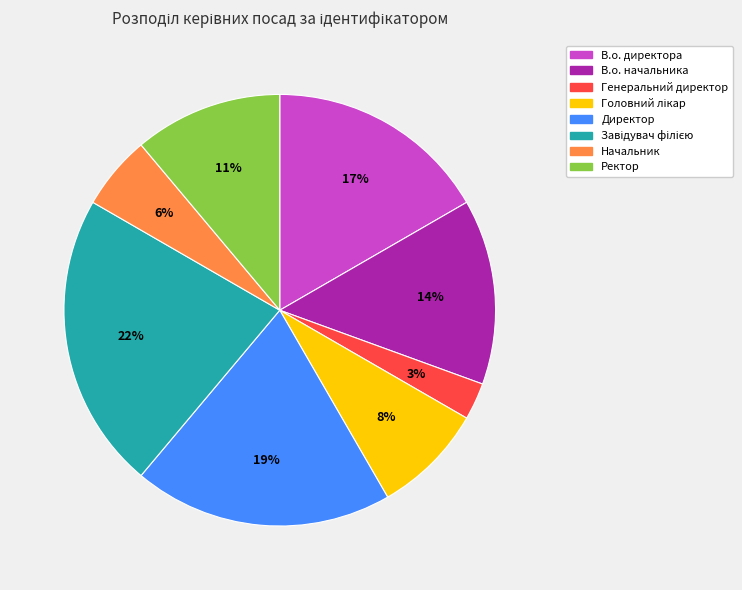

What is the ratio of the value at Начальник to the value at Генеральний директор?

2.0